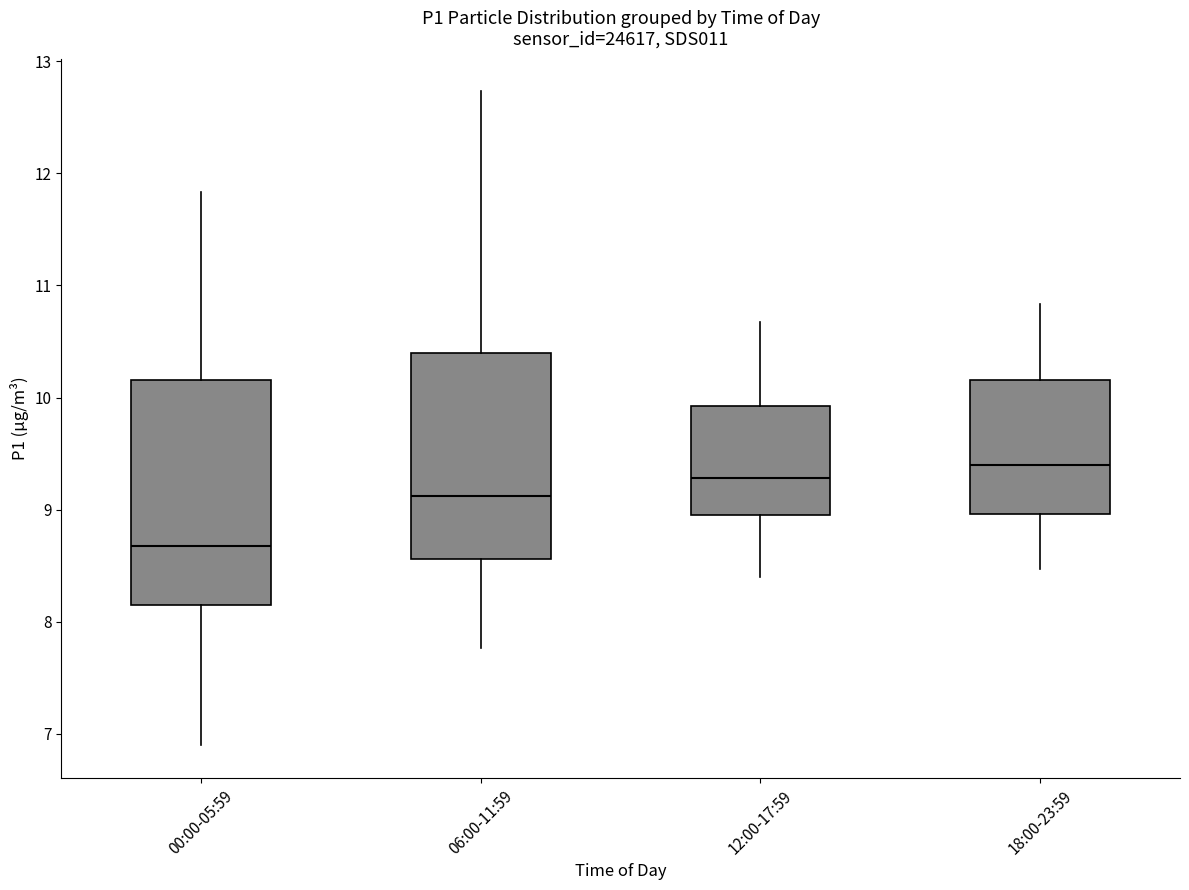

Reading left to right, transcribe this box plot: for each box, give where its median line is, the range the box spans, and where its two whiskers end, as read against the y-axis. The values are not printed on the chart, so give them approximately, as read against the axis.

00:00-05:59: median 8.7, box 8.2 to 10.2, whiskers 6.9 to 11.8
06:00-11:59: median 9.1, box 8.6 to 10.4, whiskers 7.8 to 12.7
12:00-17:59: median 9.3, box 9.0 to 9.9, whiskers 8.4 to 10.7
18:00-23:59: median 9.4, box 9.0 to 10.2, whiskers 8.5 to 10.8